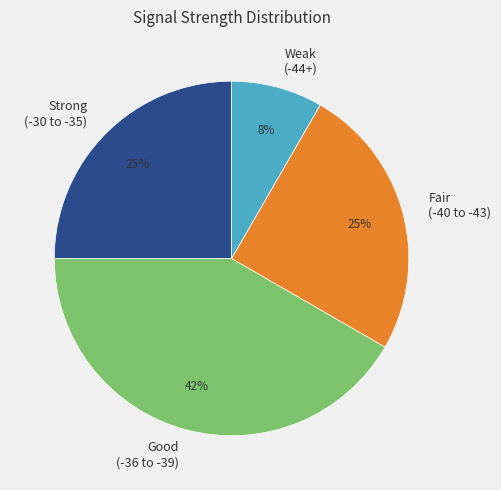

Is there a majority slice in this chart?

No